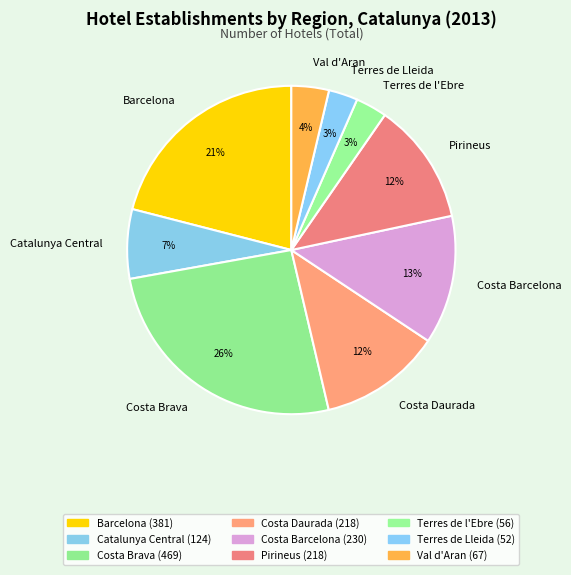

Which slice is the largest?

Costa Brava